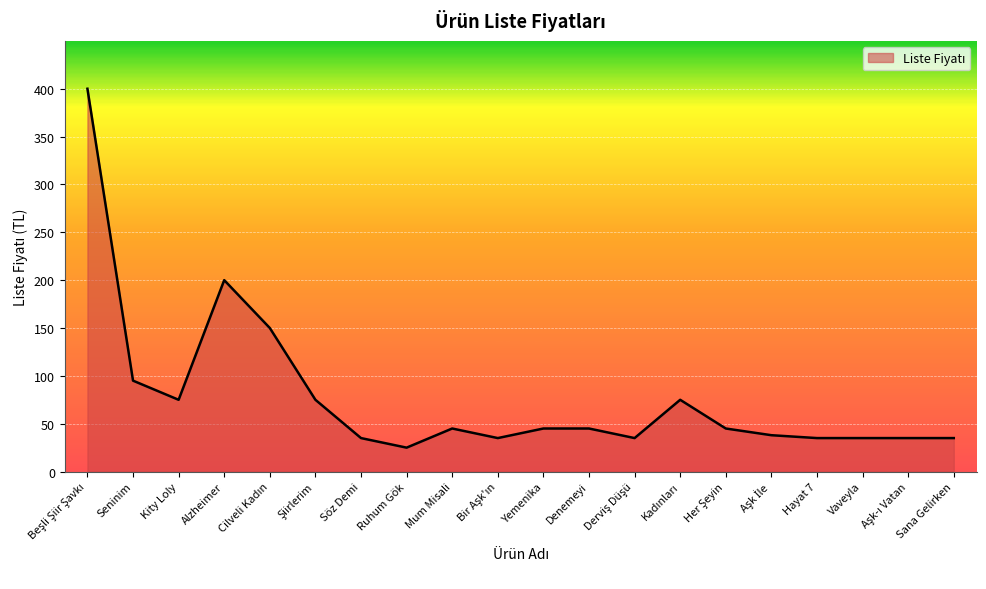

What position from the left is Sana Gelirken?

20